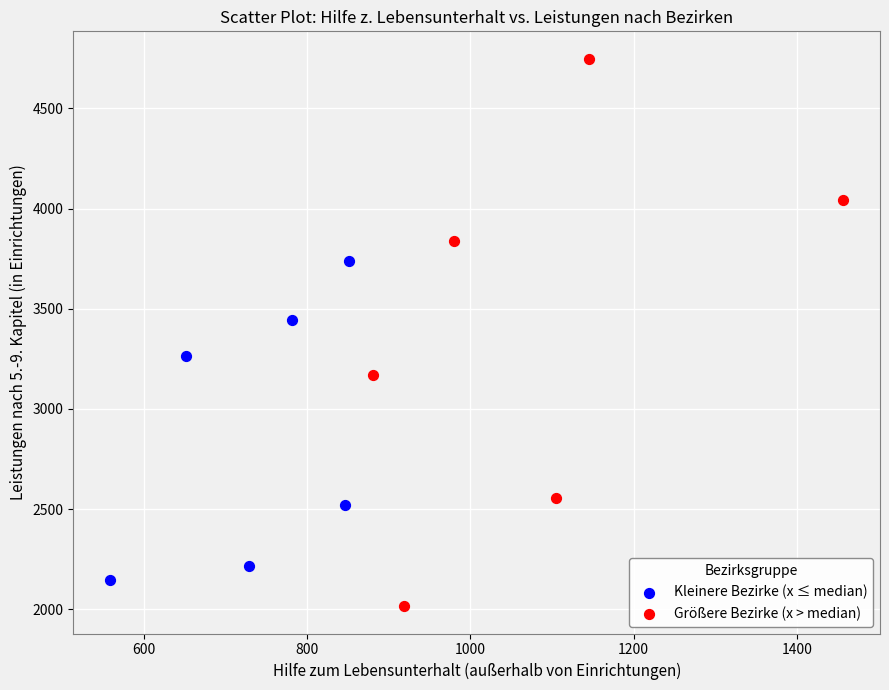

Which series has the widest spread of Y values?

Größere Bezirke (x > median)